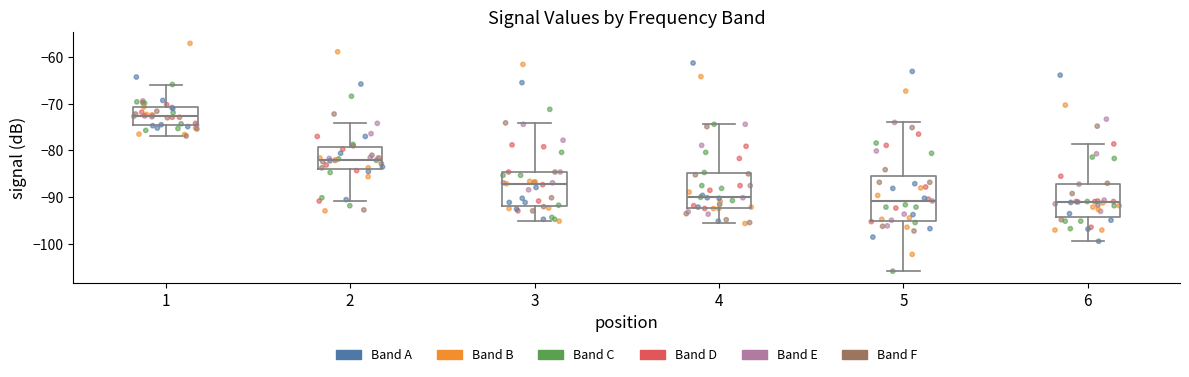

Reading left to right, transcribe this box plot: for each box, give where its median line is, the range the box spans, and where its two whiskers end, as read against the y-axis. The values are not printed on the chart, so give them approximately, as read against the axis.

1: median -73, box -75 to -71, whiskers -77 to -66
2: median -82, box -84 to -79, whiskers -91 to -74
3: median -87, box -92 to -85, whiskers -95 to -74
4: median -90, box -92 to -85, whiskers -96 to -74
5: median -91, box -95 to -85, whiskers -106 to -74
6: median -91, box -94 to -87, whiskers -99 to -79